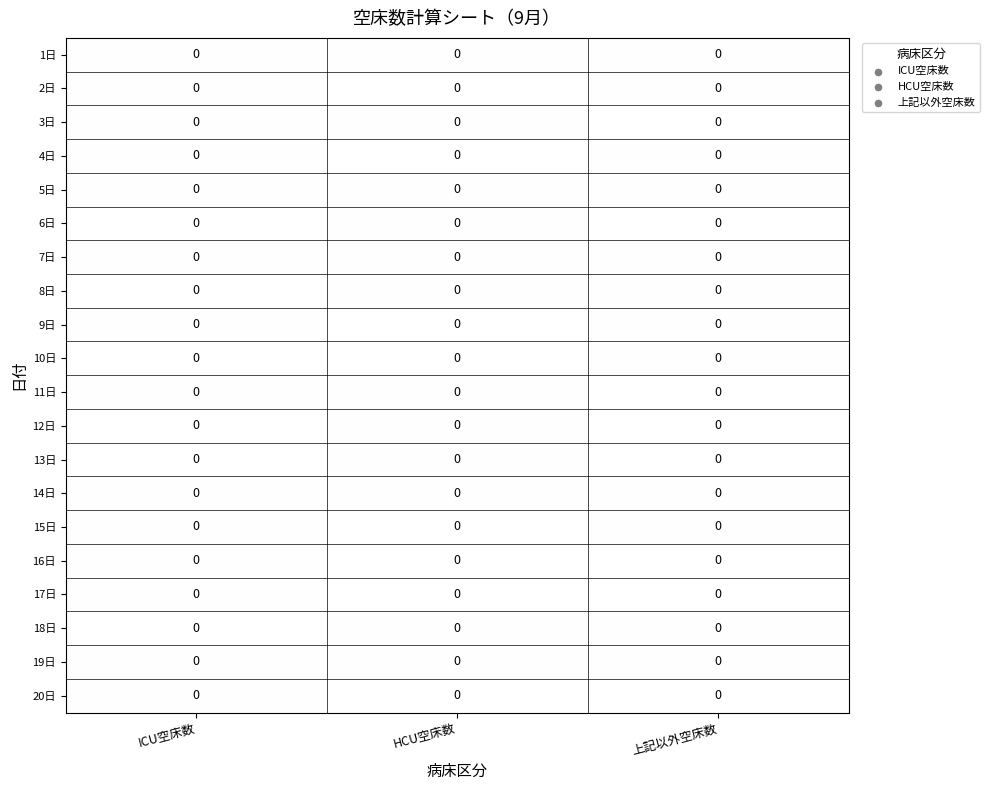

Where is 11日 nearest to the value 0?

上記以外空床数